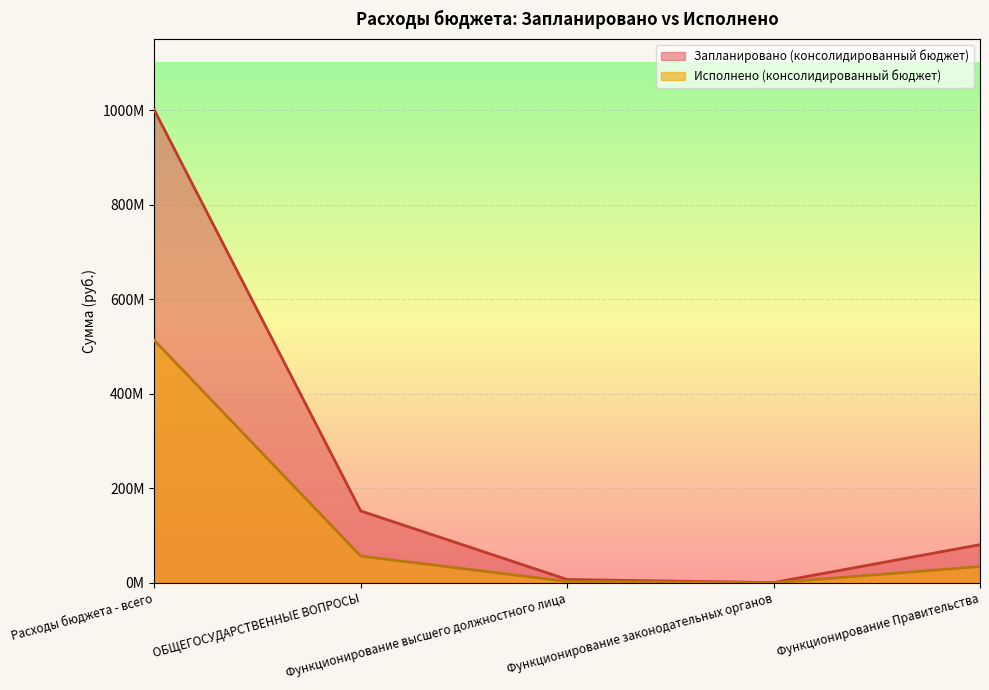

Read the Исполнено (консолидированный бюджет) value at Расходы бюджета - всего.

513395954.2